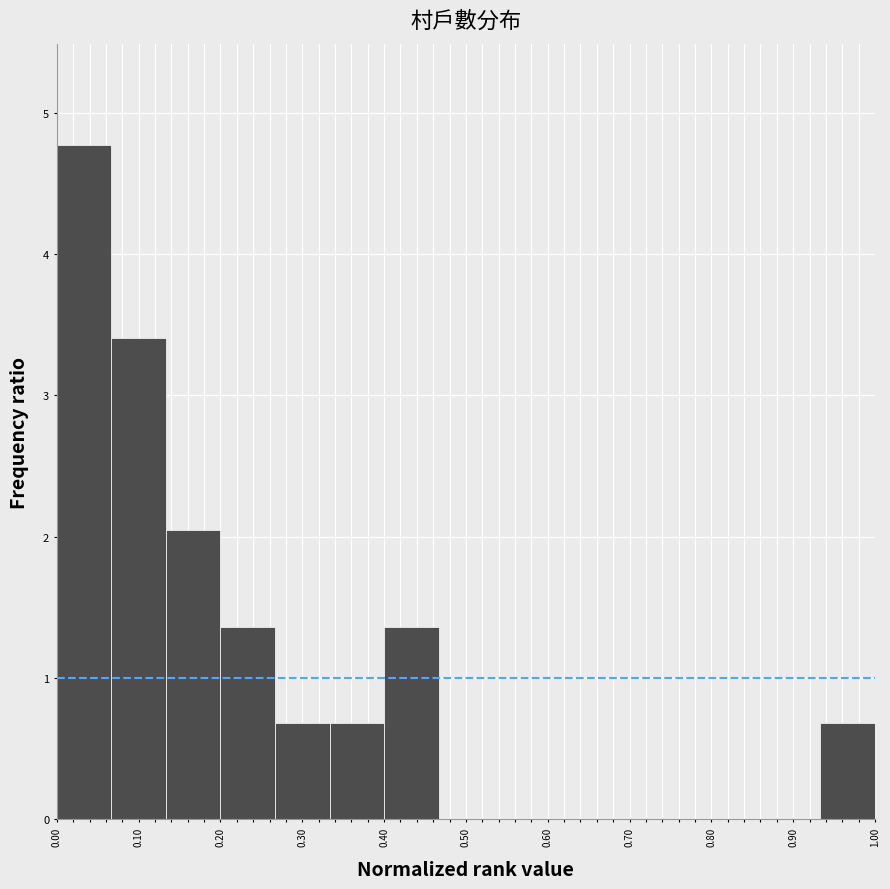

What is the height of the bar covering 0.07 to 0.13 on the x-axis? Neither the bar edges nor the heights are printed on the chart, so give them approximately, as read against the axes.

3.4